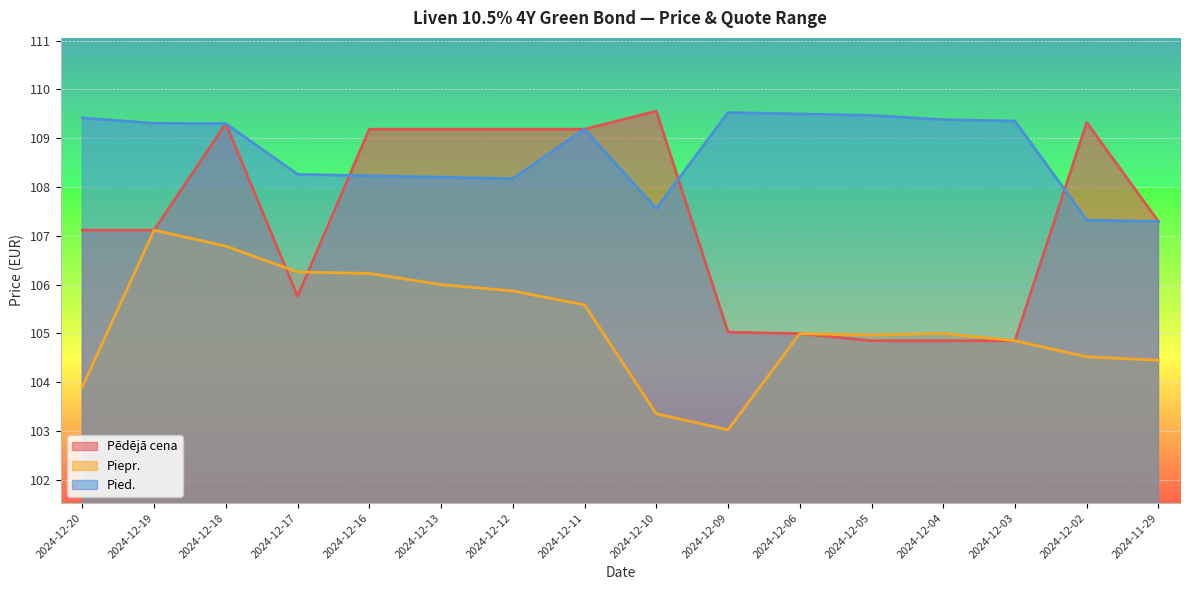

Which series has the largest range (max minus min)?

Pēdējā cena